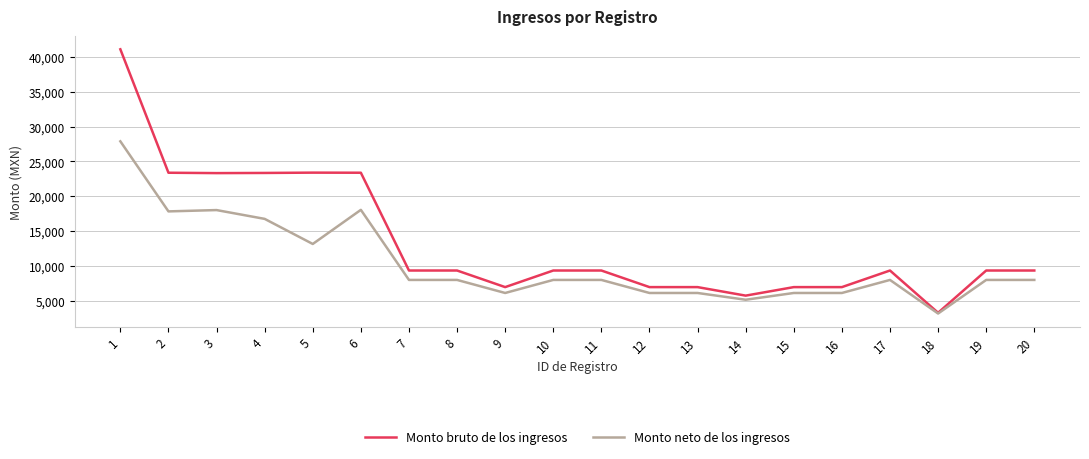

Is it true that Monto bruto de los ingresos equals 9350.0 at 20?

True